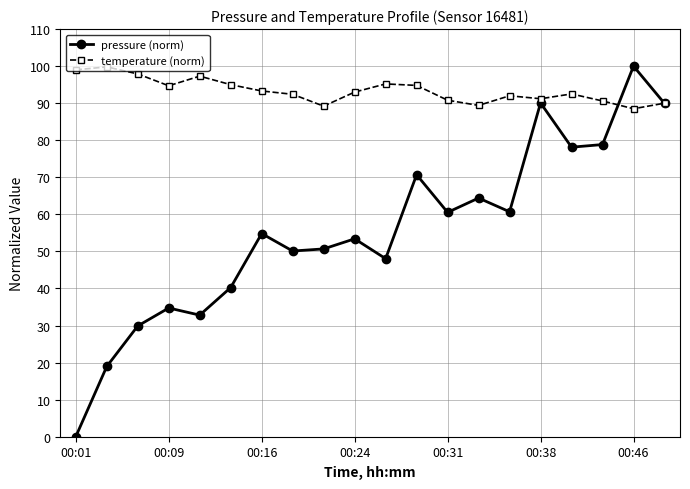

List the series in order of their overall mean, highest first.

temperature (norm), pressure (norm)